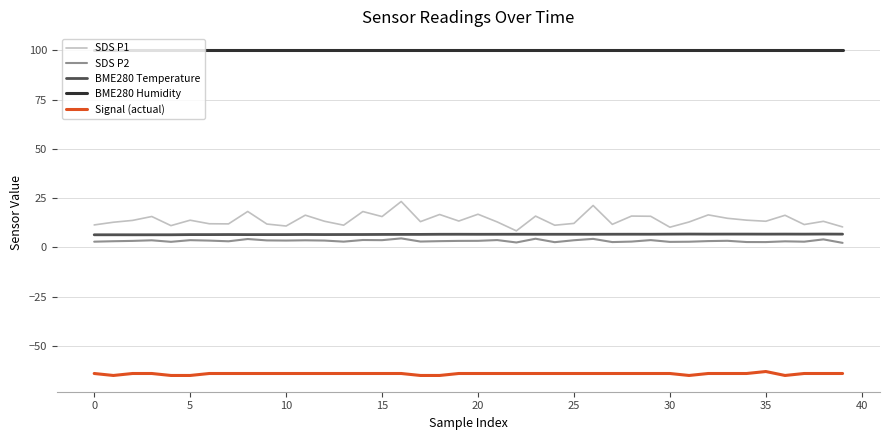

What is the maximum value for BME280 Temperature?

6.8